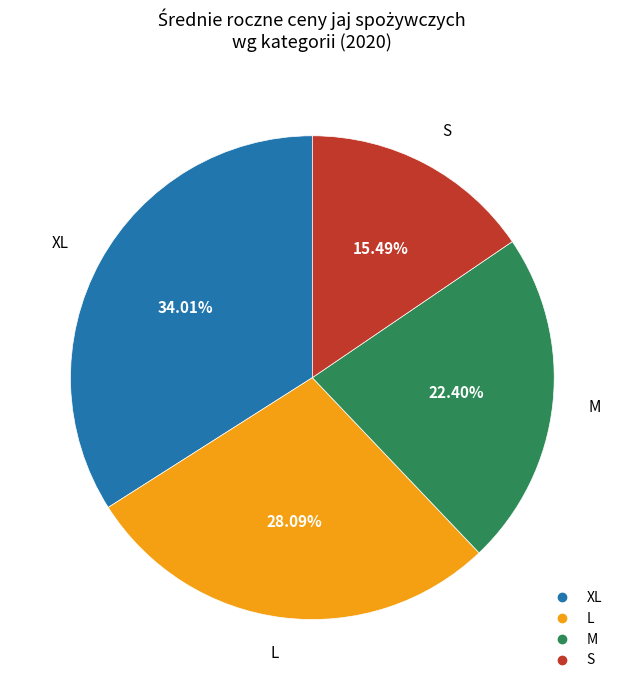

The S slice represents 15% of the pie. True or false?

True